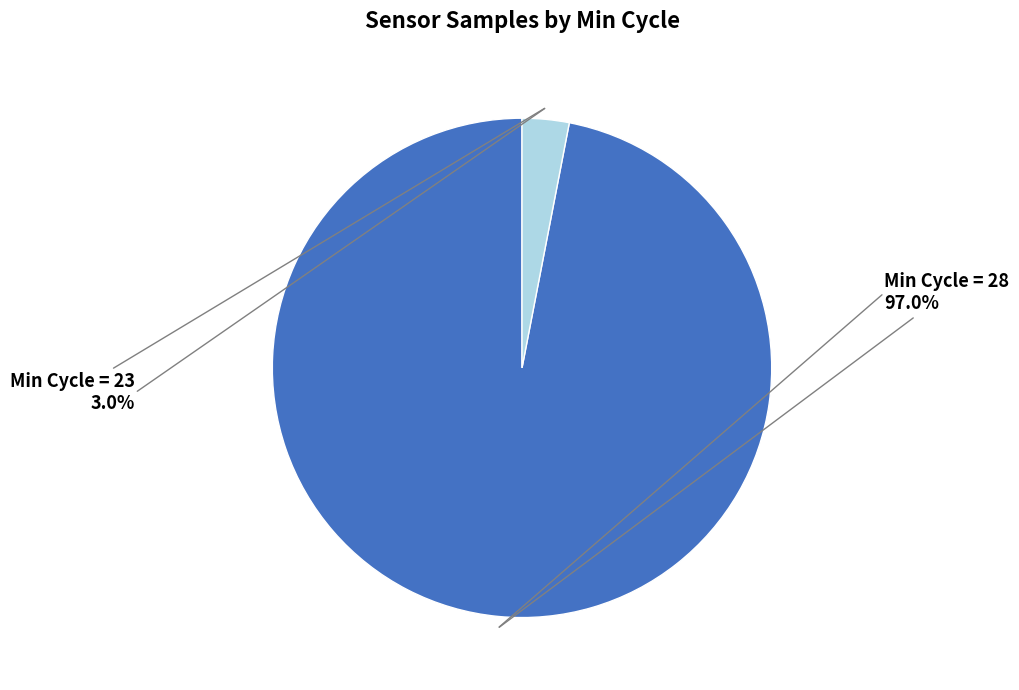

Is there any slice that represents more than half of the pie?

Yes